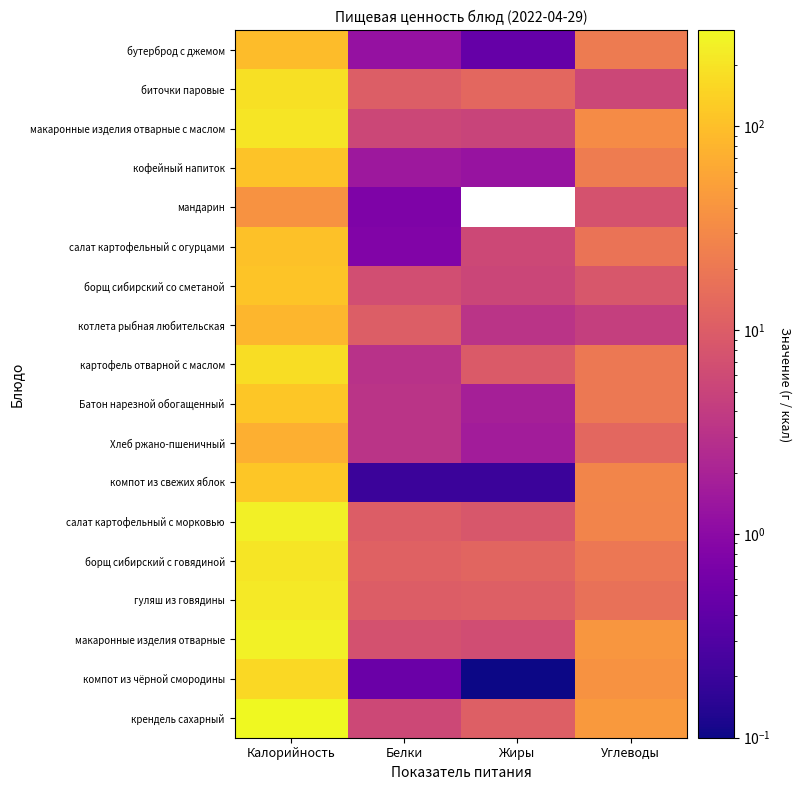

What is the approximate value of макаронные изделия отварные с маслом at Жиры?

5.0